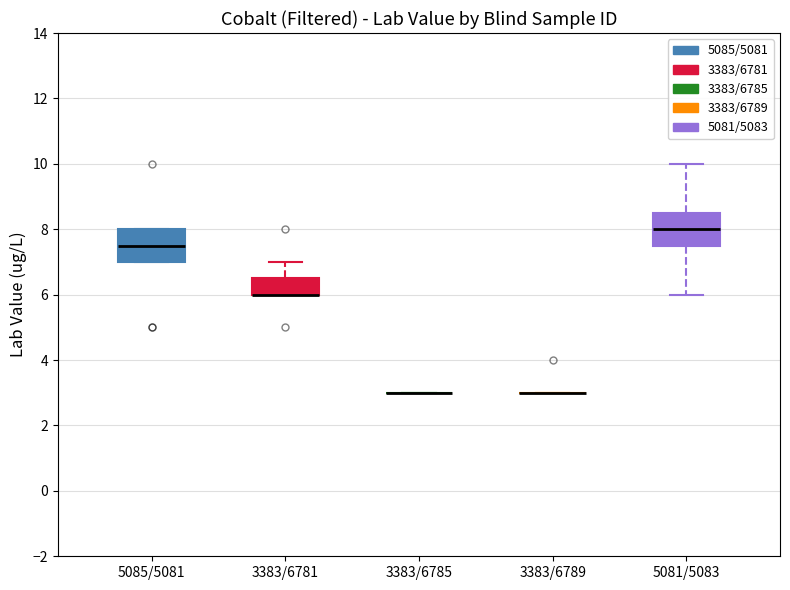

Reading left to right, transcribe this box plot: for each box, give where its median line is, the range the box spans, and where its two whiskers end, as read against the y-axis. The values are not printed on the chart, so give them approximately, as read against the axis.

5085/5081: median 7.6, box 7.0 to 8.0, whiskers 7.0 to 8.0
3383/6781: median 6.0 (drawn on the box's lower edge), box 6.0 to 6.6, whiskers 6.0 to 7.0
3383/6785: box collapsed to a line at 3.0, whiskers 3.0 to 3.0
3383/6789: box collapsed to a line at 3.0, whiskers 3.0 to 3.0
5081/5083: median 8.0, box 7.6 to 8.6, whiskers 6.0 to 10.0